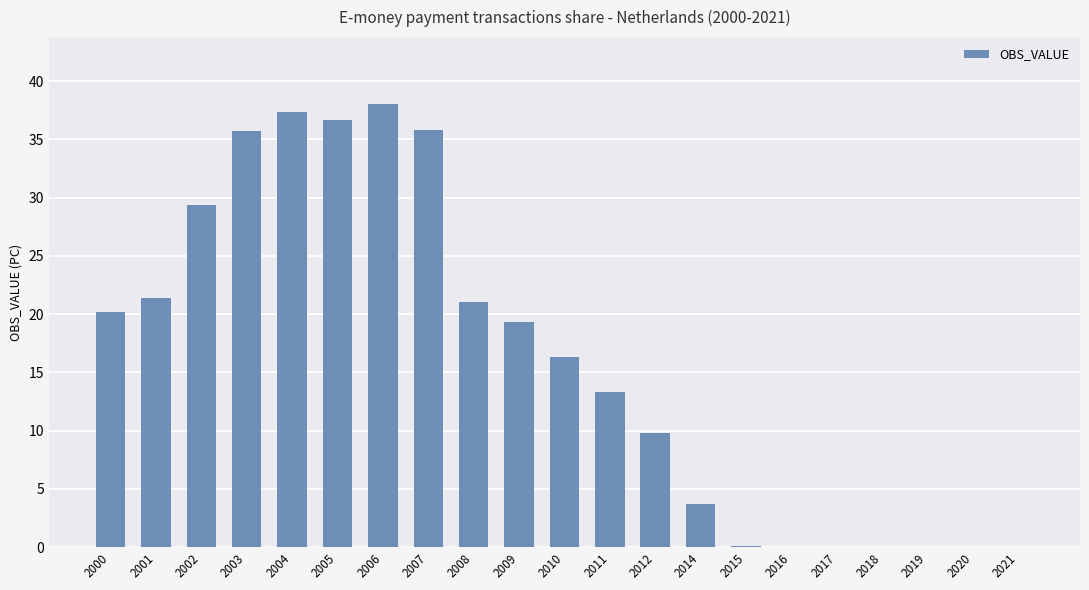

What is the sum of all values?

338.5